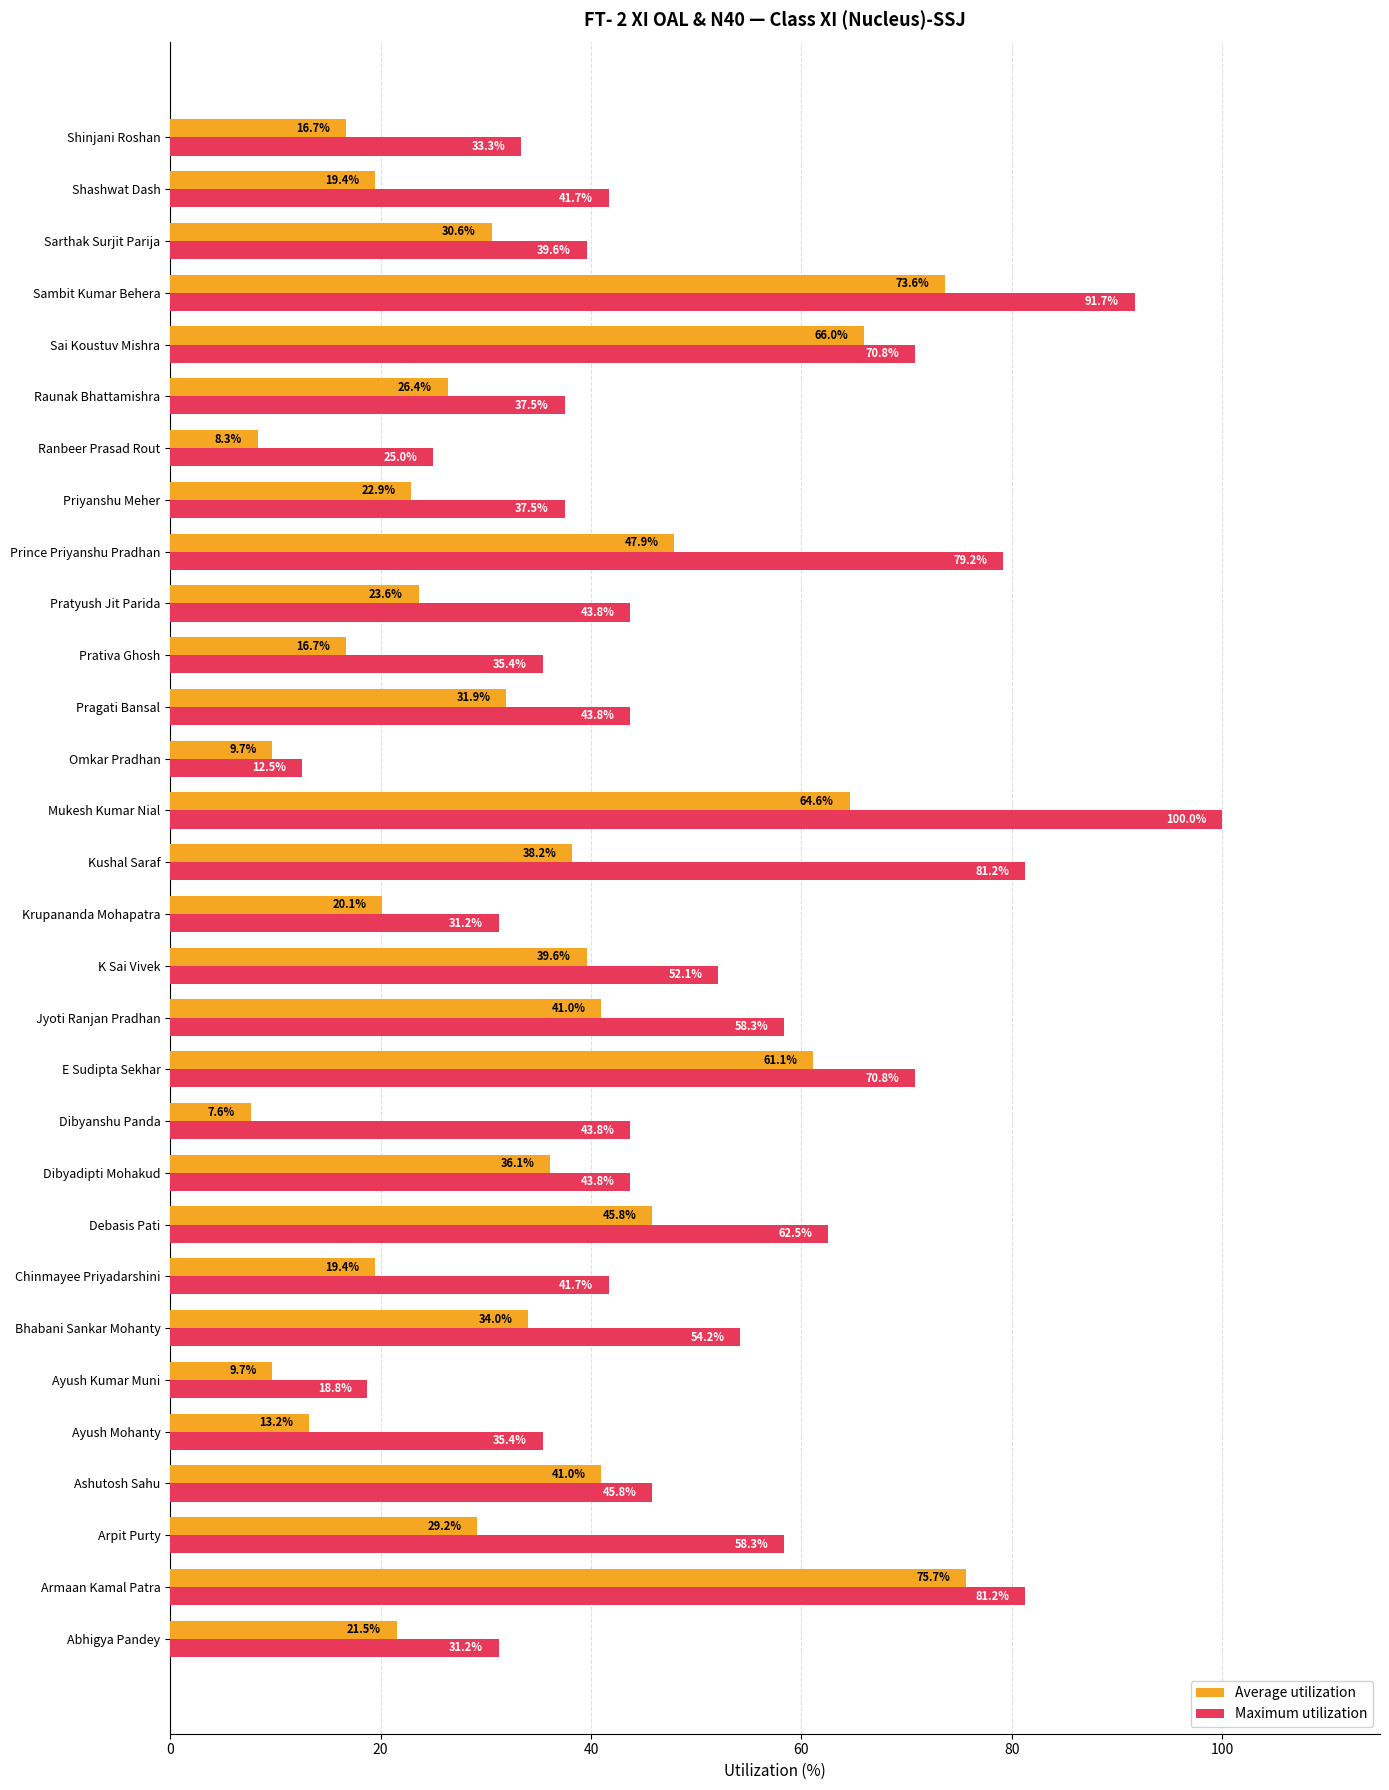

Which label corresponds to the smallest value in the chart?

Dibyanshu Panda